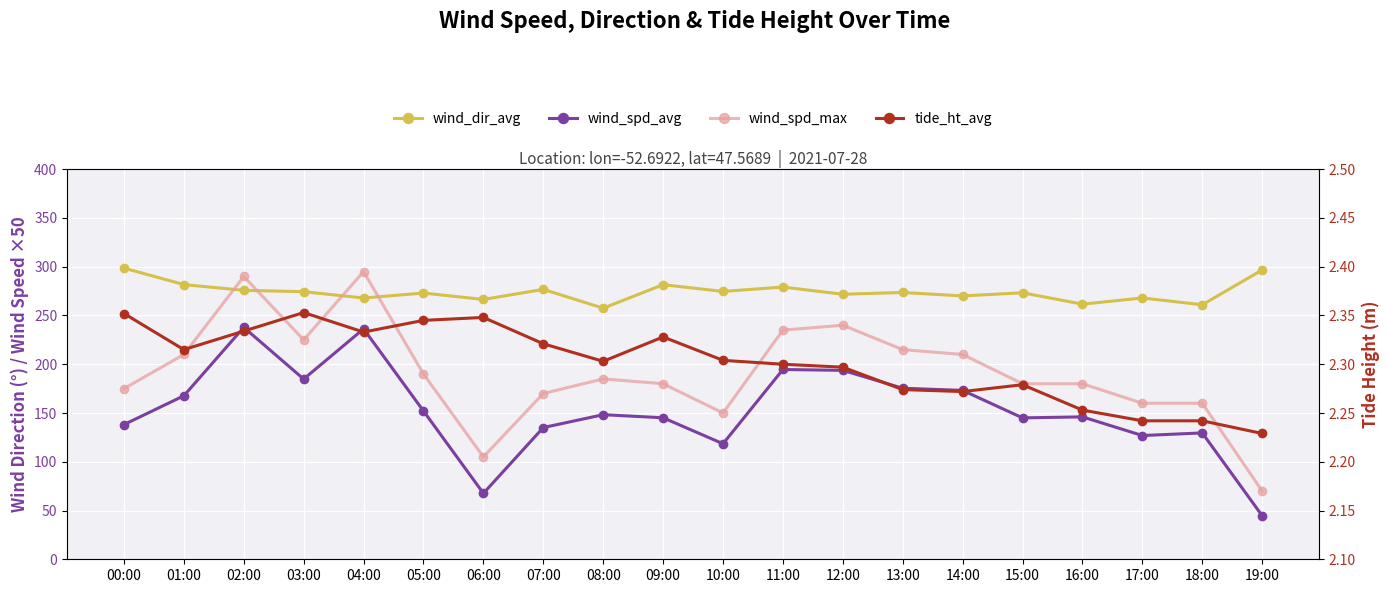

At how many categories does at least one series exceed 244?

20